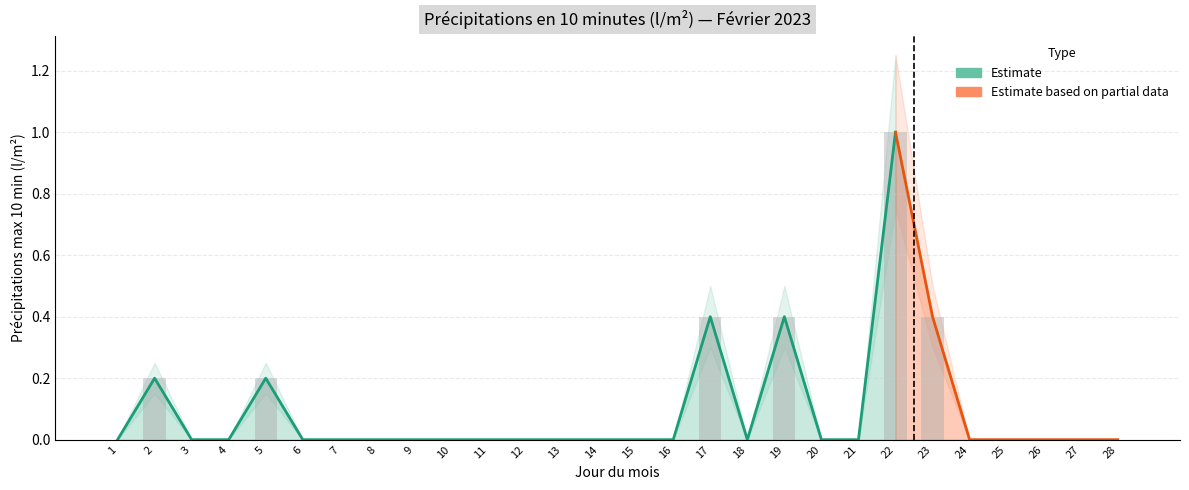

How many bars are there in total?

28